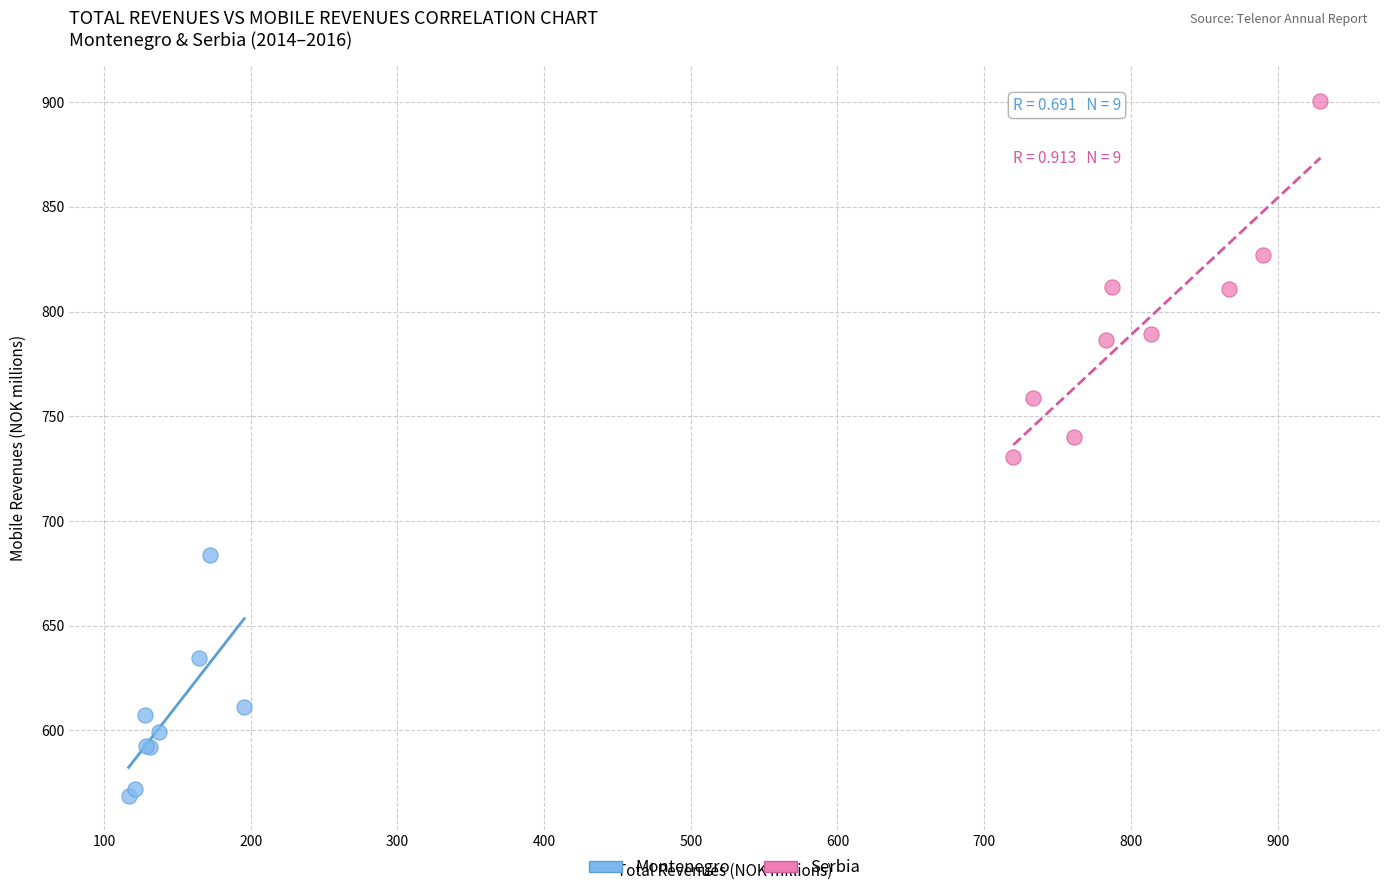

Which series reaches the maximum Y coordinate?

Serbia